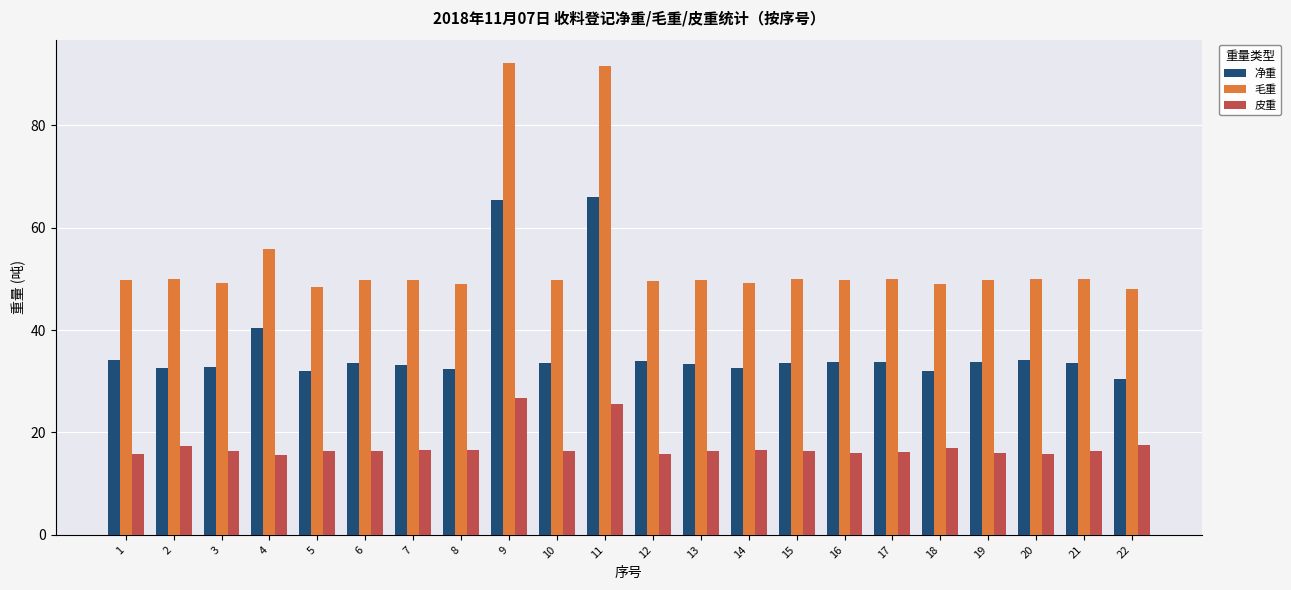

At how many categories does at least one series exceed 33?

22